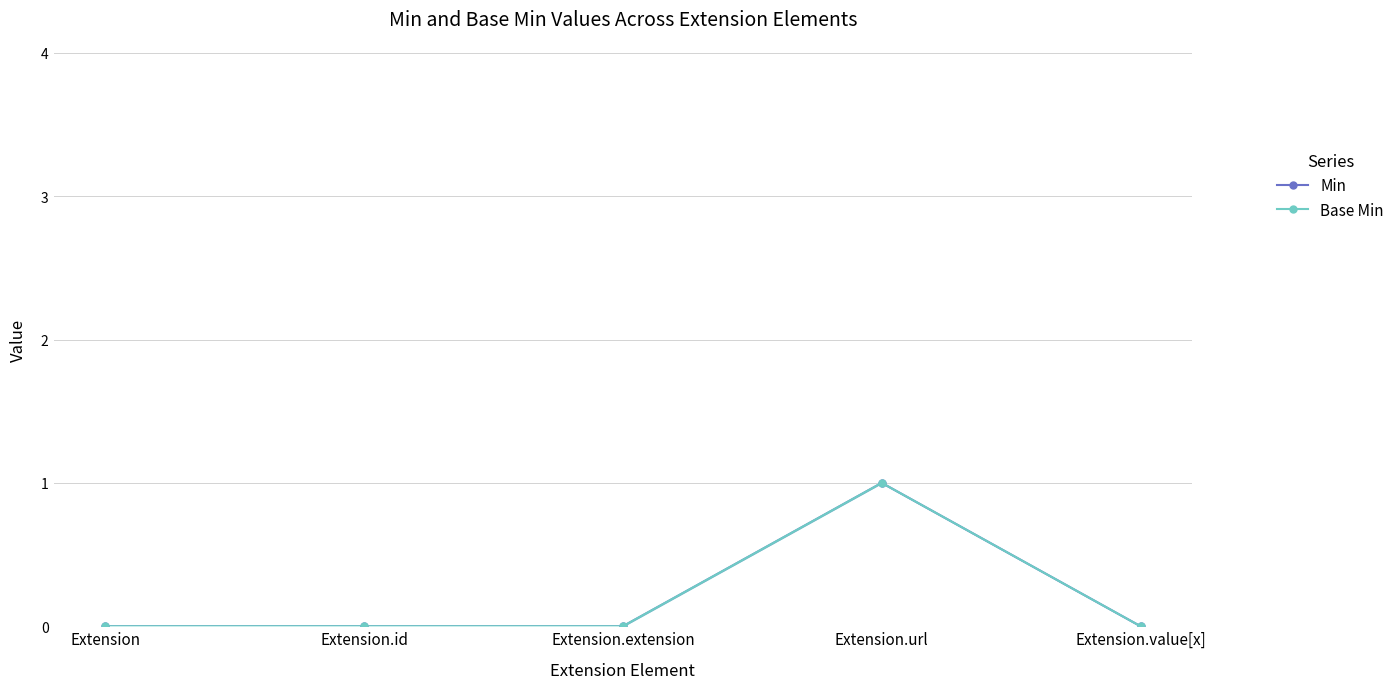

Which has a higher value, Extension.extension or Extension.id?

Extension.extension